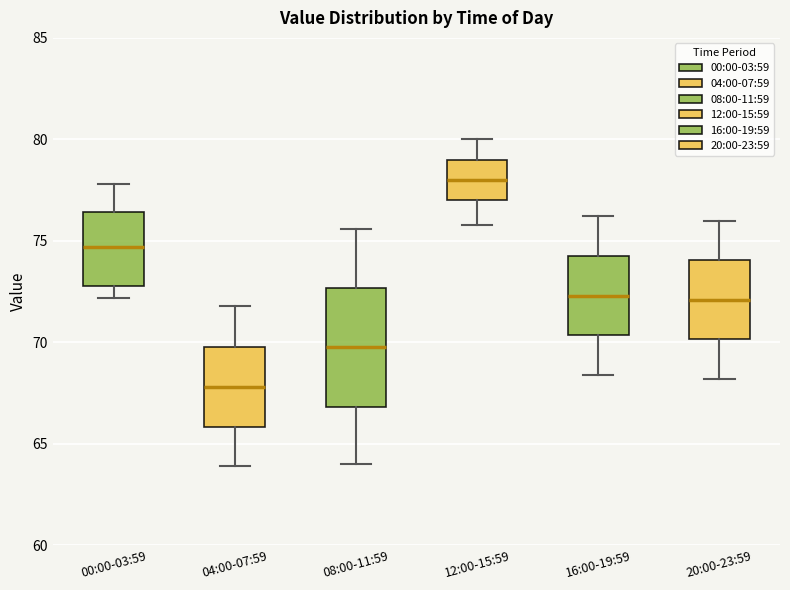

Which box has the highest median line?

12:00-15:59